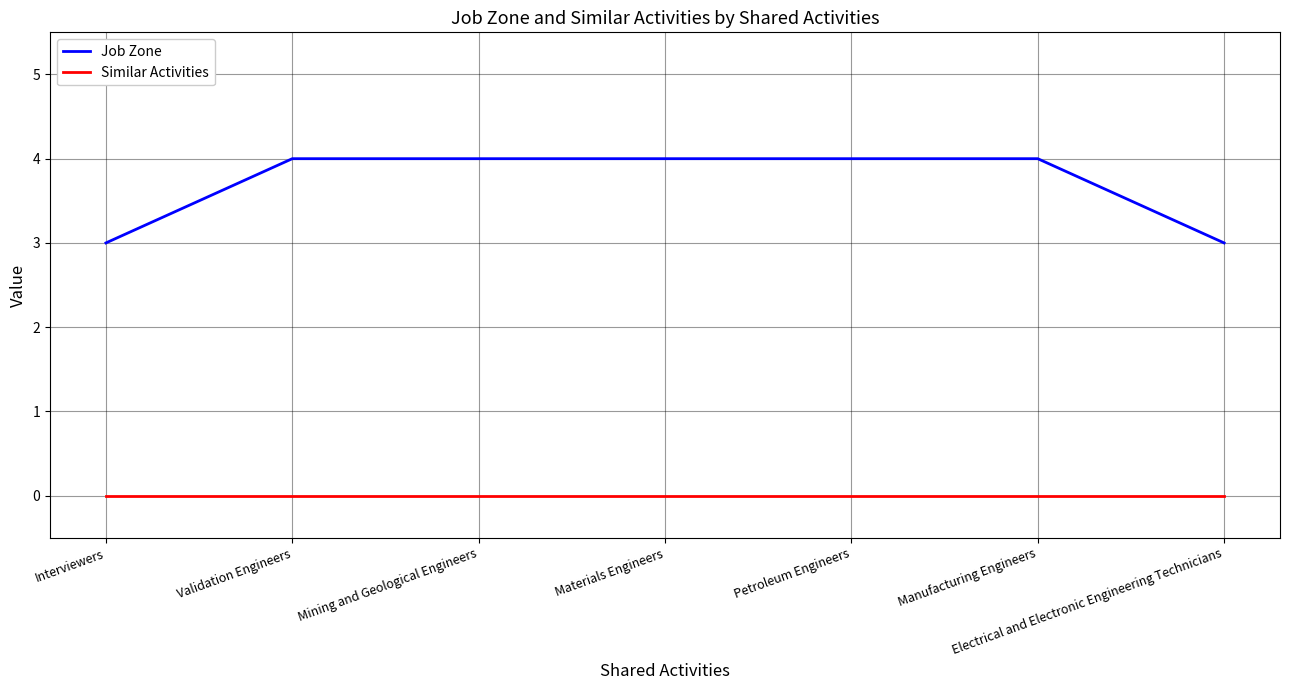

Reading left to right, extract all data points from this chart.

Job Zone: 3	4	4	4	4	4	3
Similar Activities: 0	0	0	0	0	0	0